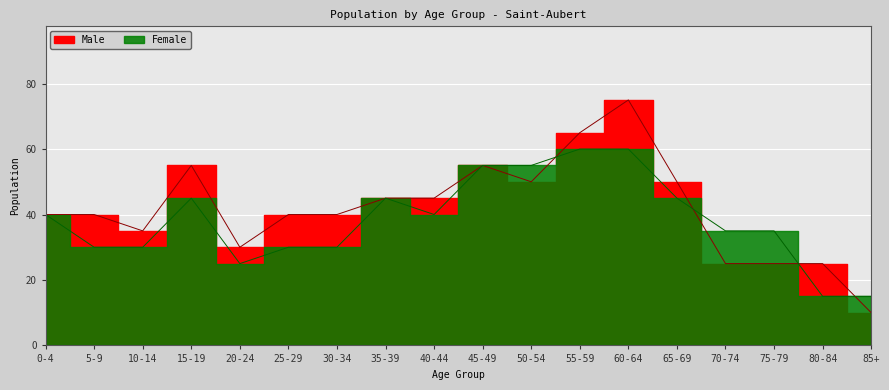

Which has a higher value, 75-79 or 40-44?

40-44